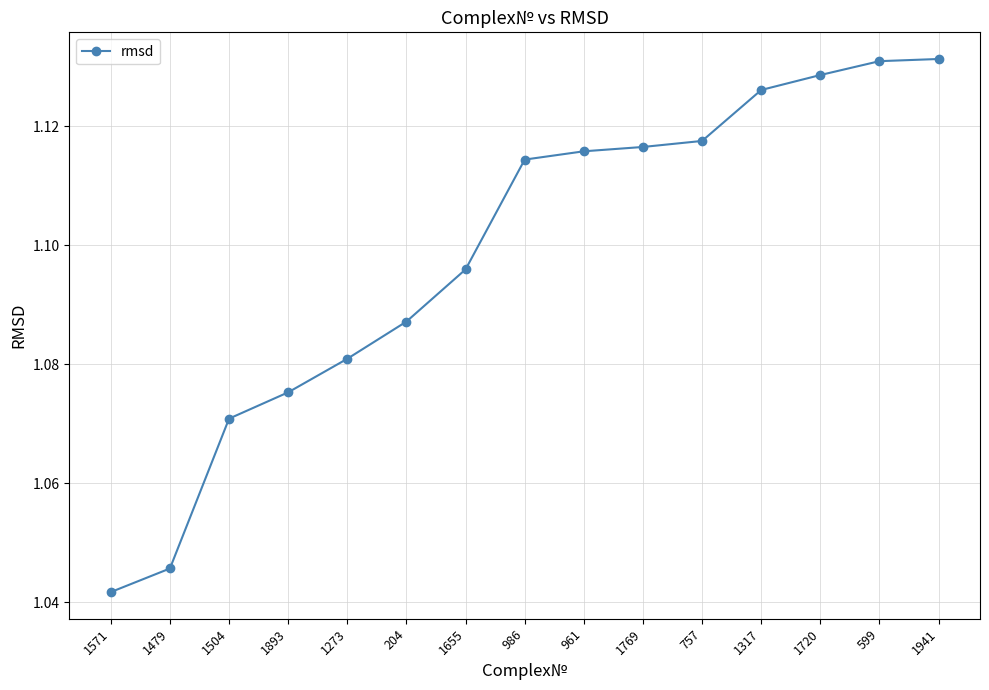

What is the difference between the values at 1504 and 1941?

0.1